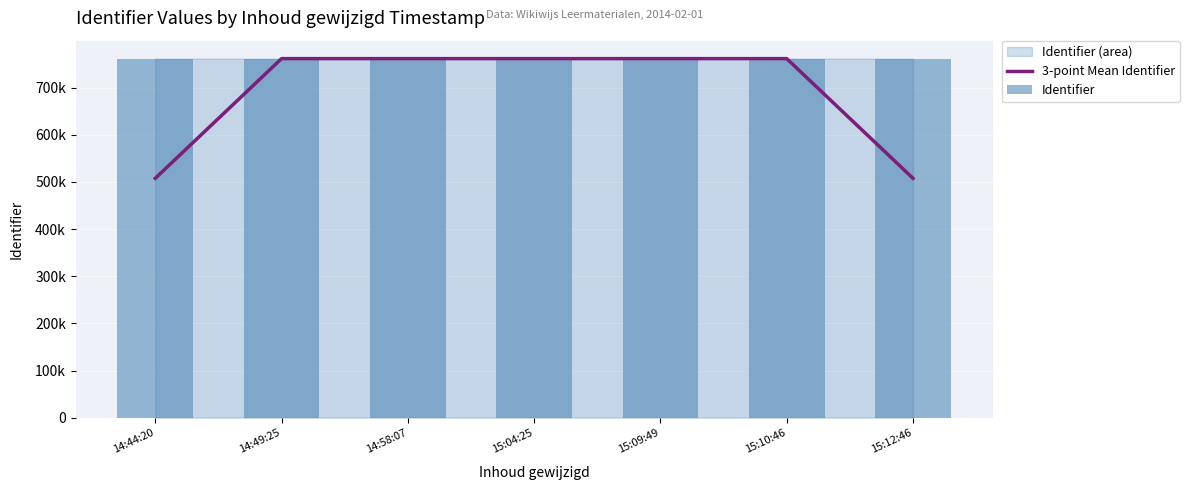

The 3-point Mean Identifier series shows 761454.3 at 15:09:49. True or false?

True